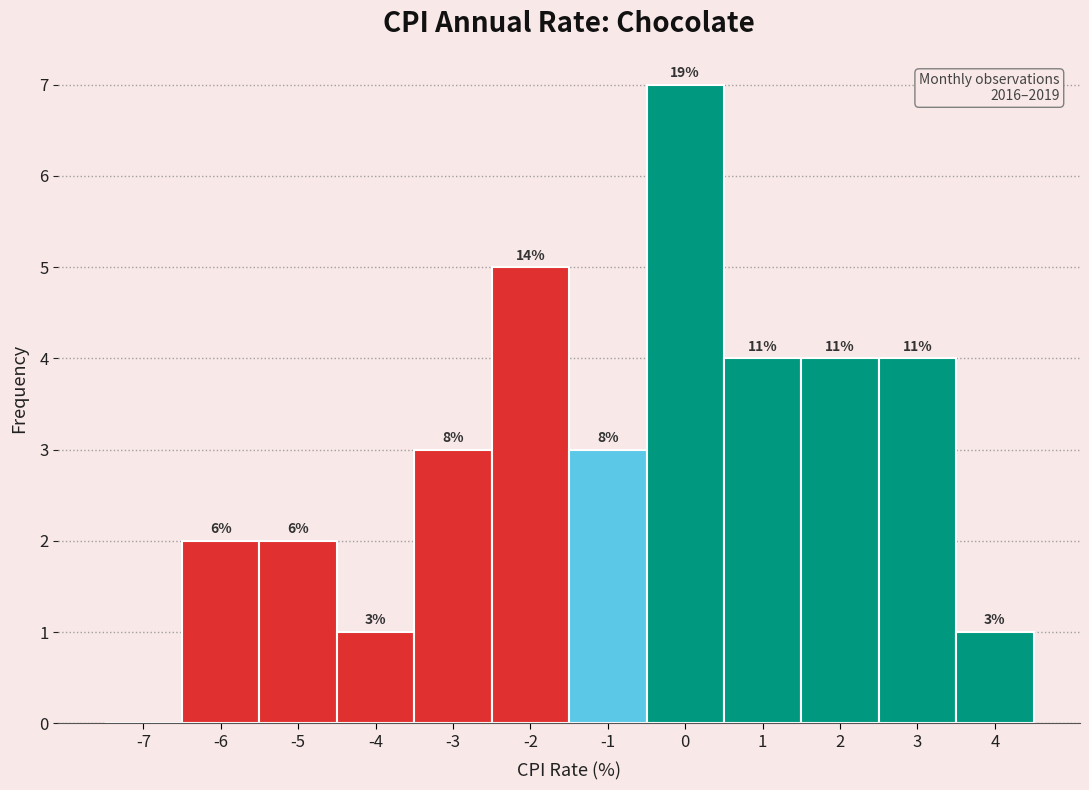

Are the bars horizontal?

No